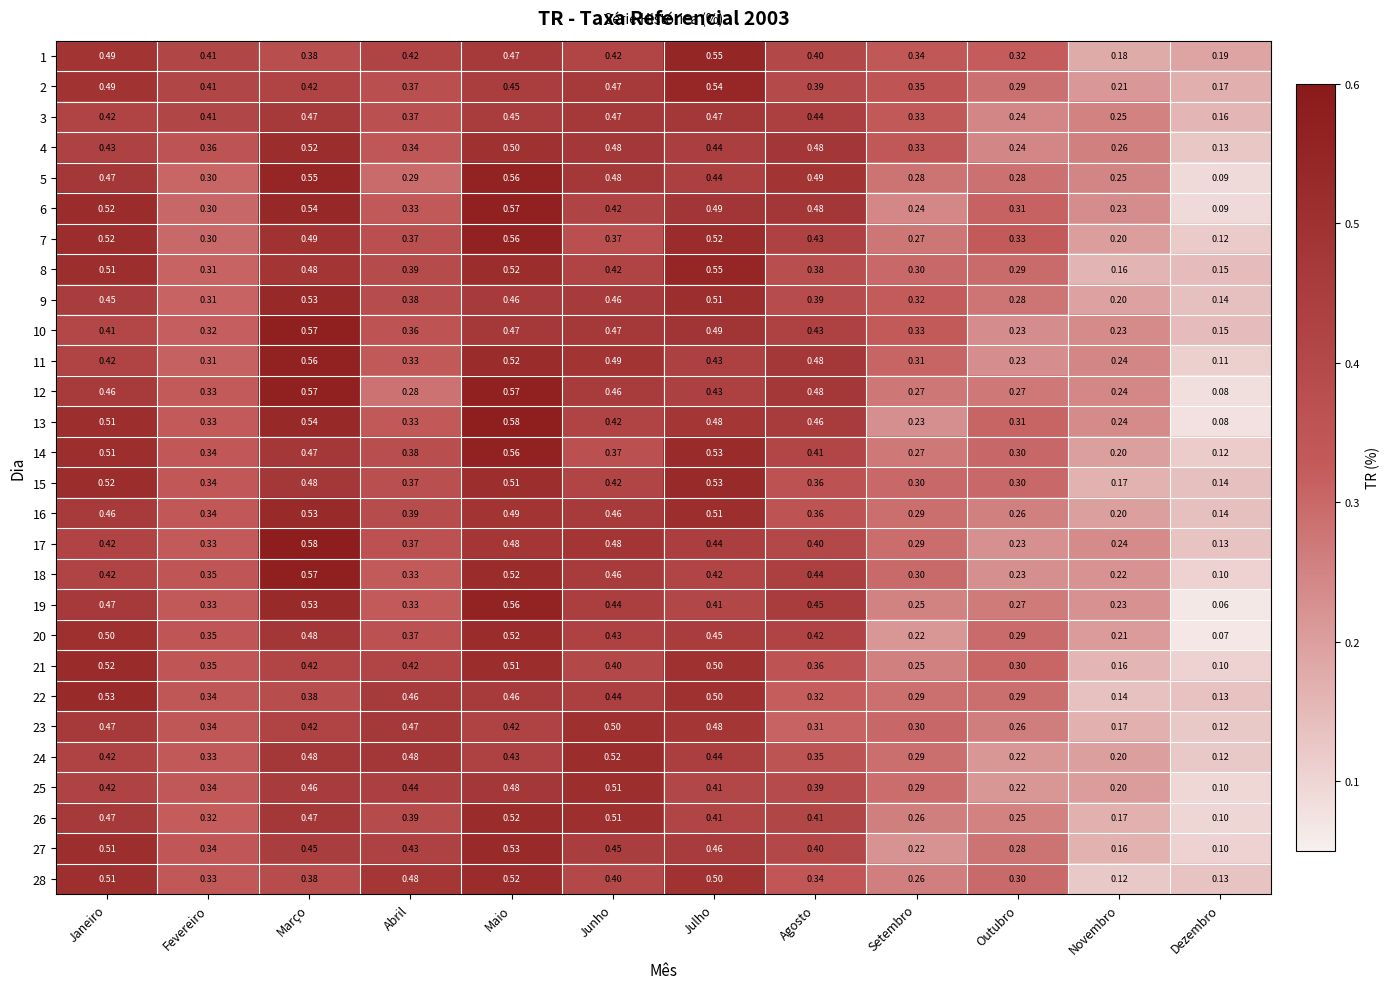

At which label is 1 closest to 0?

Novembro